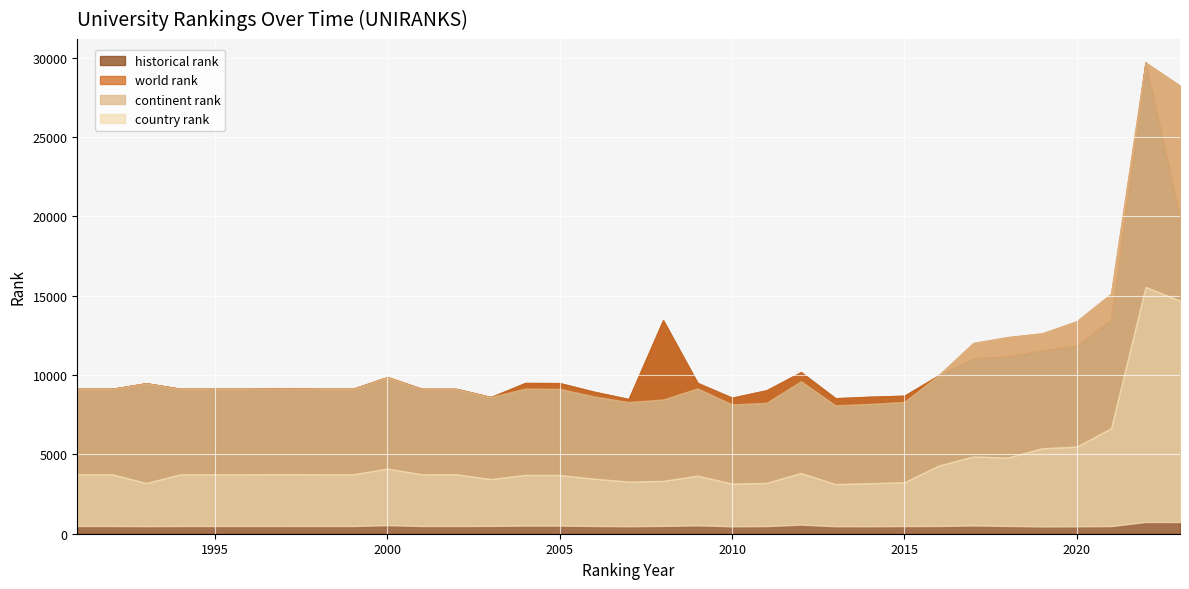

Reading left to right, list all the values displayed in this chart.

world rank: 1991=9125	1992=9125	1993=9475	1994=9125	1995=9125	1996=9125	1997=9144	1998=9125	1999=9125	2000=9862	2001=9125	2002=9120	2003=8607	2004=9141	2005=9126	2006=8647	2007=8295	2008=8458	2009=9153	2010=8144	2011=8249	2012=9604	2013=8088	2014=8176	2015=8304	2016=9987	2017=12007	2018=12385	2019=12621	2020=13377	2021=15112	2022=29681	2023=28217
continent rank: 1991=3743	1992=3743	1993=3192	1994=3743	1995=3743	1996=3743	1997=3750	1998=3743	1999=3743	2000=4102	2001=3743	2002=3742	2003=3439	2004=3704	2005=3696	2006=3464	2007=3282	2008=3328	2009=3655	2010=3156	2011=3201	2012=3824	2013=3124	2014=3180	2015=3238	2016=4296	2017=4864	2018=4797	2019=5383	2020=5485	2021=6641	2022=15546	2023=14679
country rank: 1991=486	1992=486	1993=478	1994=486	1995=486	1996=486	1997=489	1998=486	1999=486	2000=541	2001=486	2002=486	2003=493	2004=514	2005=513	2006=489	2007=472	2008=493	2009=529	2010=468	2011=481	2012=573	2013=473	2014=472	2015=483	2016=488	2017=522	2018=491	2019=460	2020=468	2021=480	2022=741	2023=736
historical rank: 1991=9125	1992=9125	1993=9475	1994=9125	1995=9125	1996=9125	1997=9144	1998=9125	1999=9125	2000=9862	2001=9125	2002=9120	2003=8607	2004=9496	2005=9487	2006=8941	2007=8484	2008=13451	2009=9493	2010=8570	2011=9035	2012=10180	2013=8534	2014=8628	2015=8691	2016=9983	2017=11049	2018=11182	2019=11554	2020=11869	2021=13508	2022=29681	2023=19938